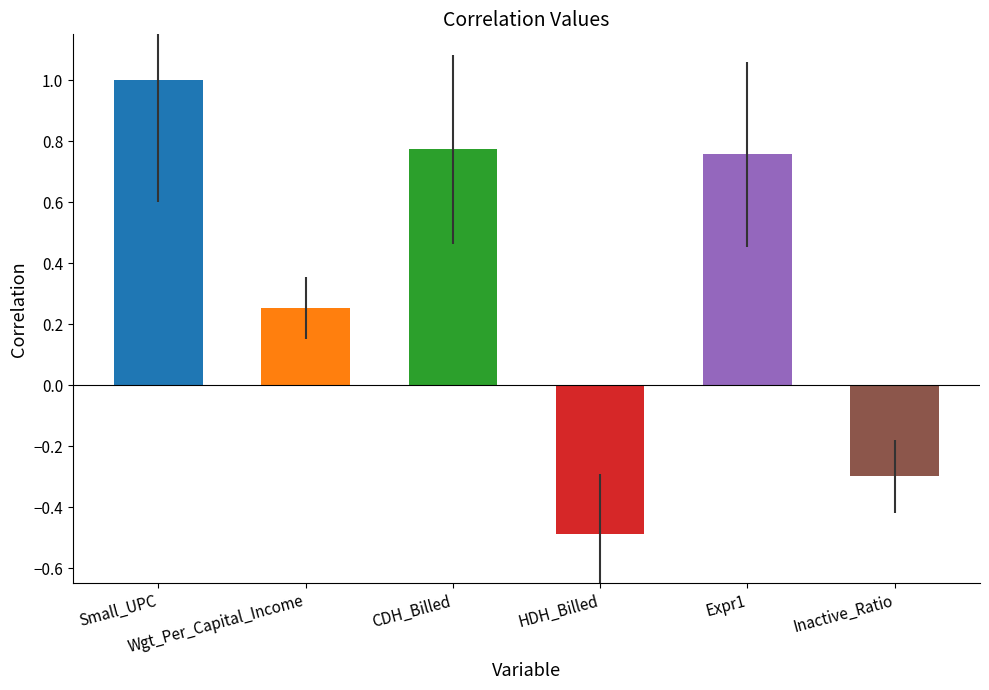

What is the difference between the maximum and minimum values?

1.5